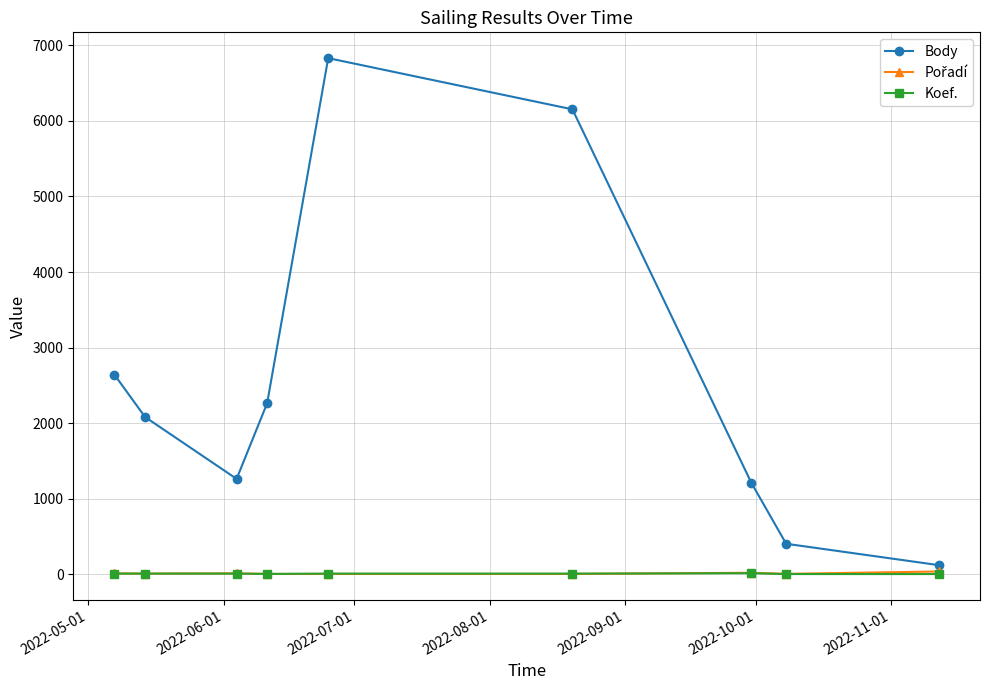

How many lines are shown in the chart?

3